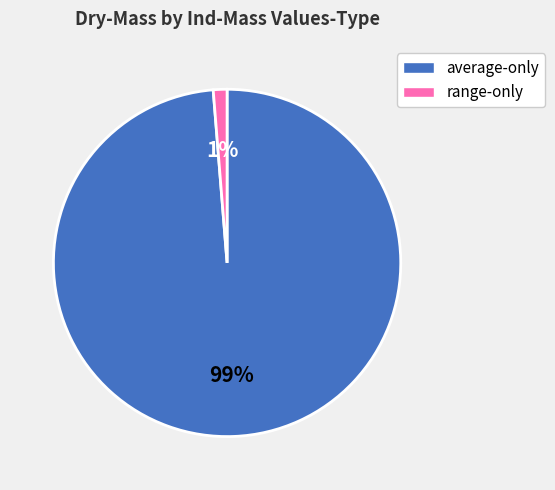

Is the sum of range-only and average-only greater than half?

Yes